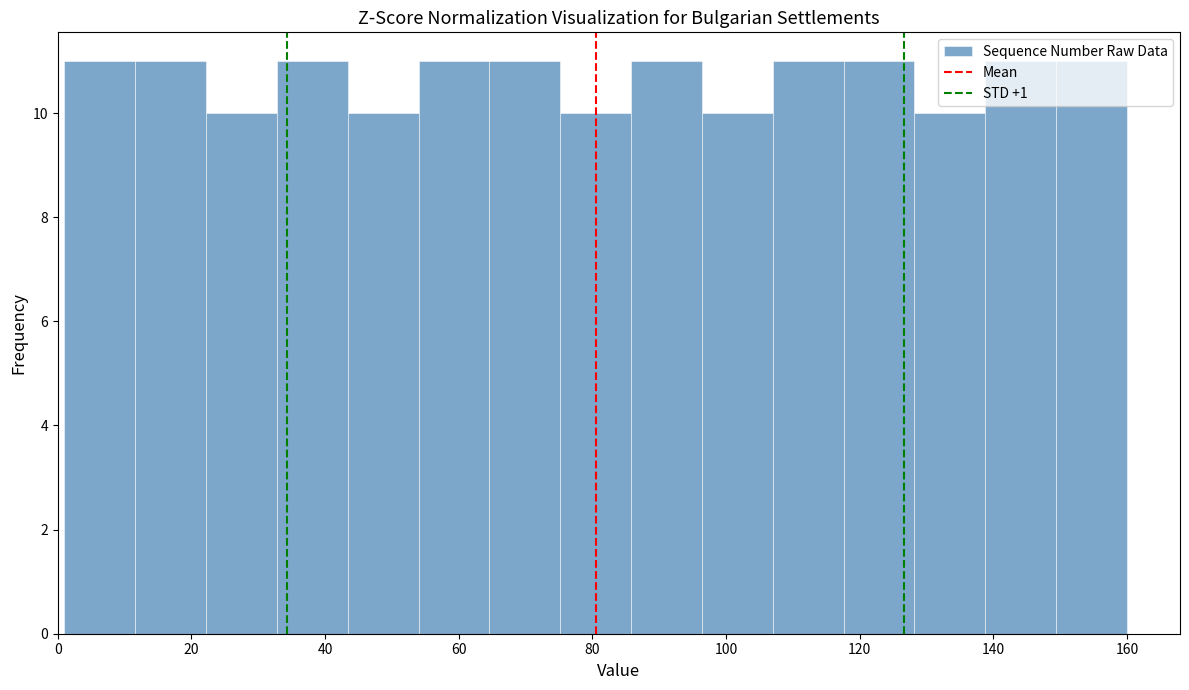

What is the height of the bar covering 75.2 to 85.8 on the x-axis? Neither the bar edges nor the heights are printed on the chart, so give them approximately, as read against the axes.

10